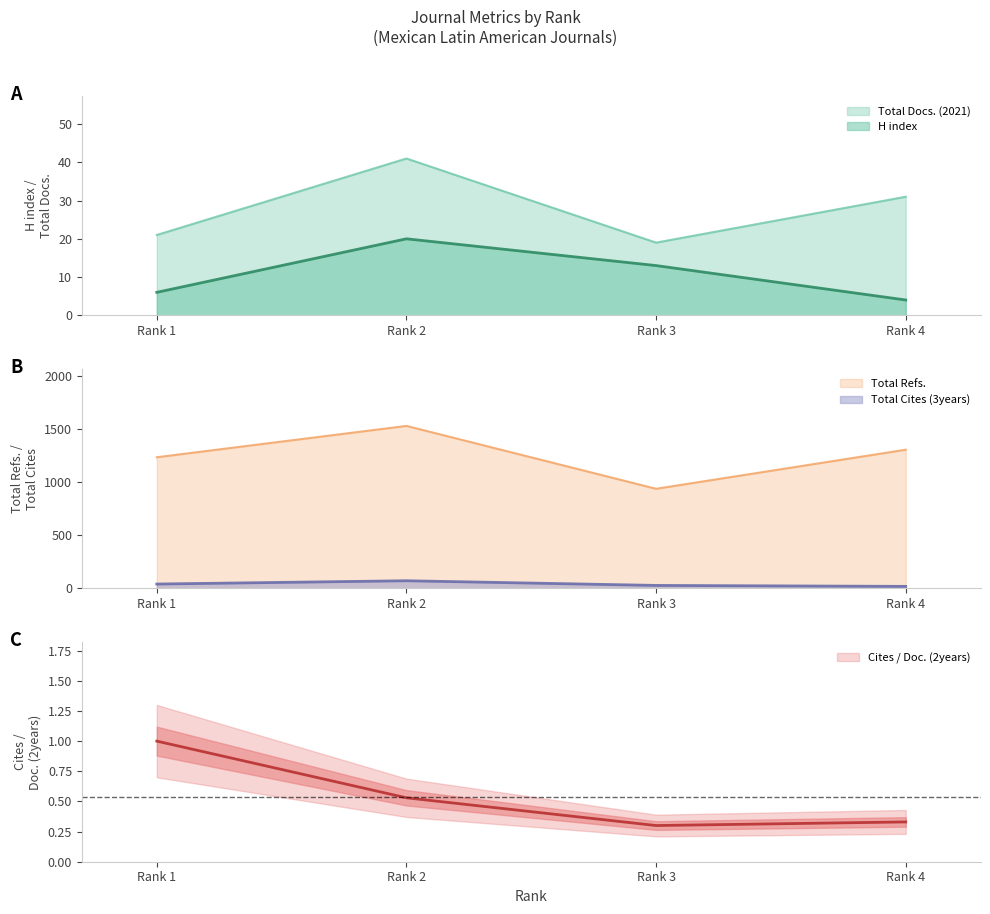

Which series ends up on top after the final intersection of Total Cites (3years) and Total Docs. (2021)?

Total Docs. (2021)